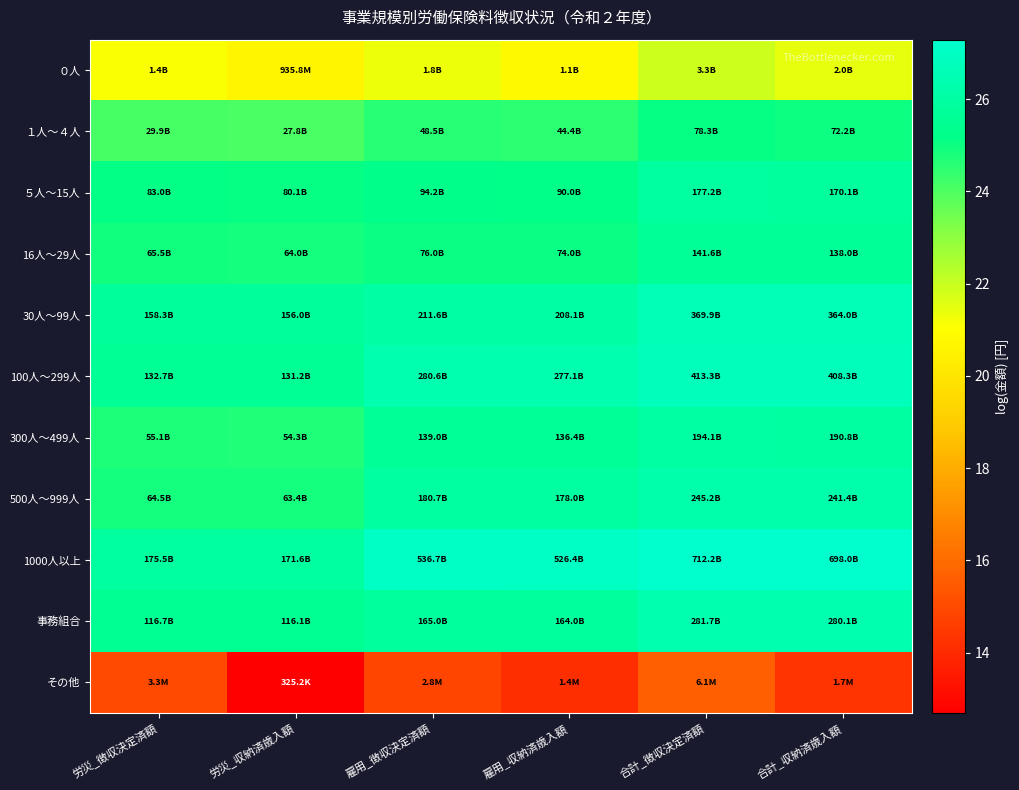

What is the difference between the highest and lowest values at 合計_収納済歳入額?

12.9